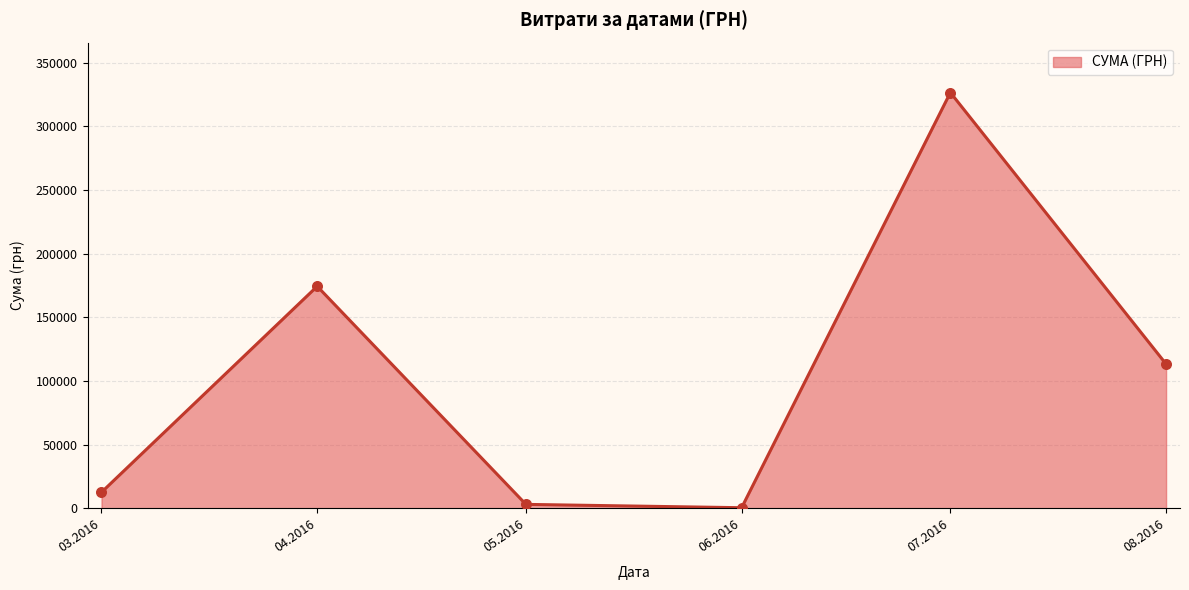

What is the ratio of the value at 04.2016 to the value at 08.2016?

1.5